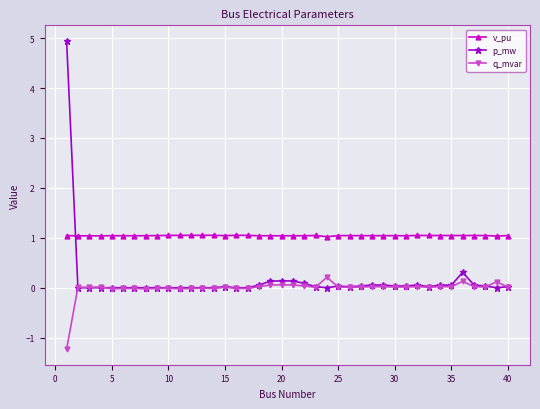

Rank the series by their average value, from highest to lowest.

v_pu, p_mw, q_mvar